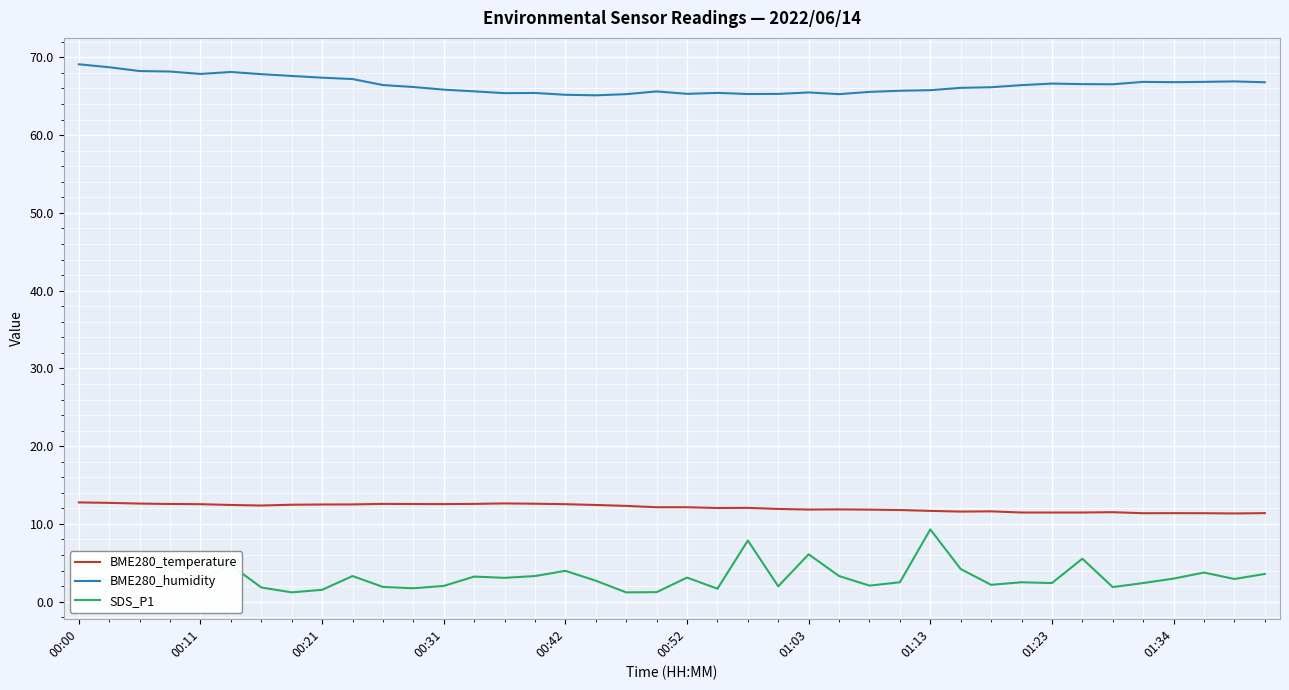

True or false: BME280_humidity and BME280_temperature intersect in this chart.

False